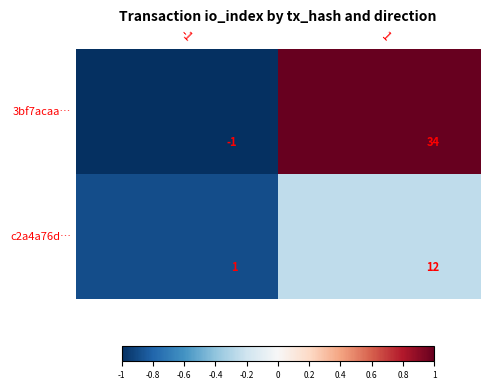

What is the difference between the highest and lowest values at -1?

2